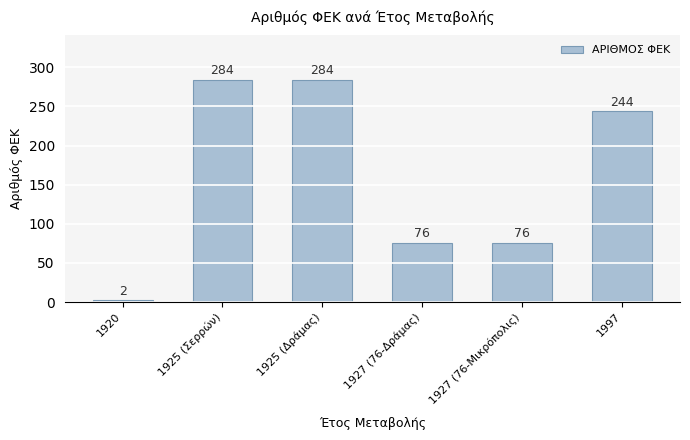

What position from the right is 1925 (Δράμας)?

4